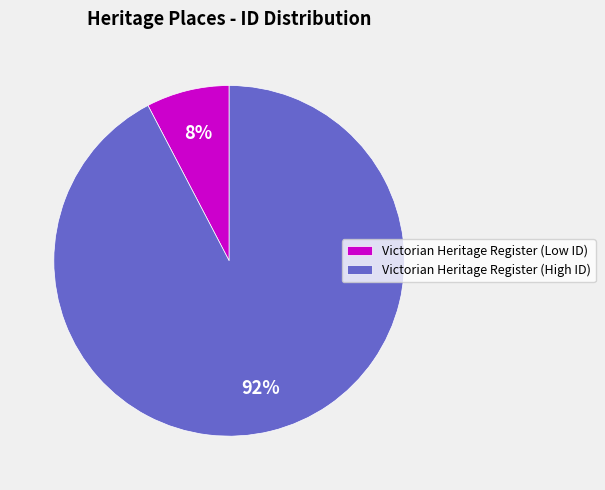

The Victorian Heritage Register (High ID) slice represents 98% of the pie. True or false?

False